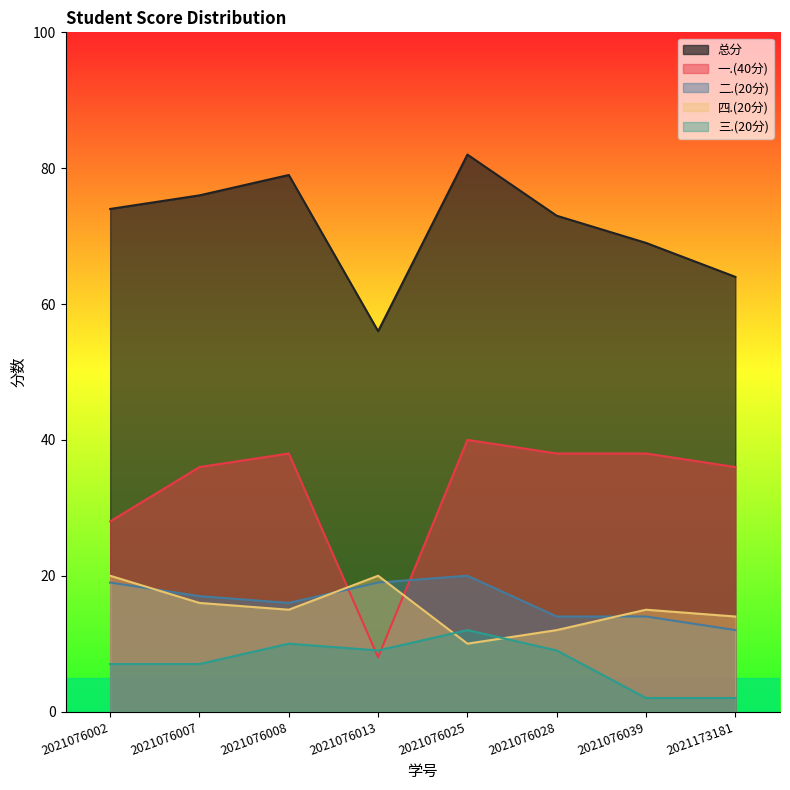

True or false: 总分 and 一.(40分) intersect in this chart.

False